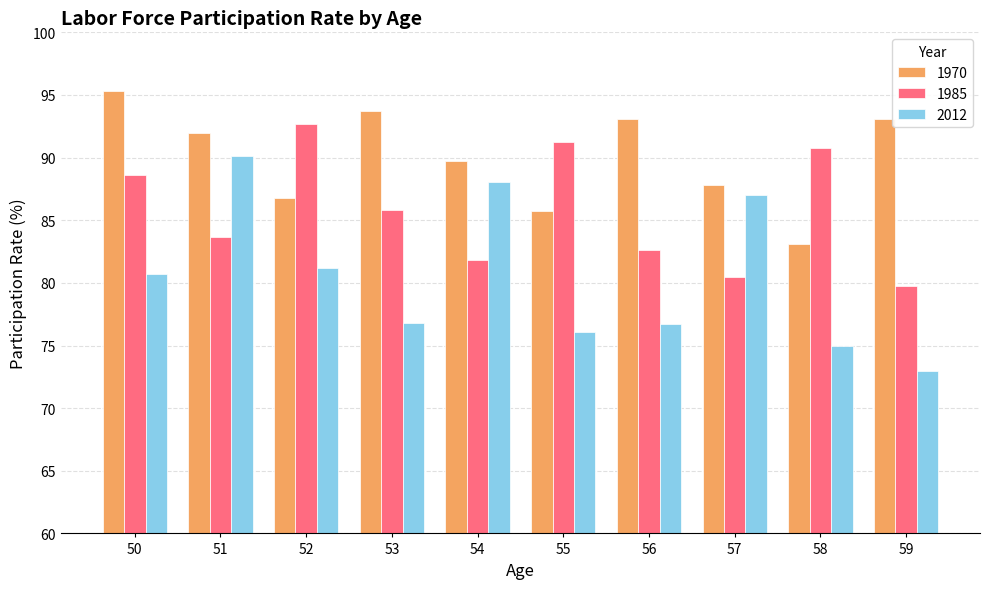

True or false: 2012 has a value of 80.7 at 50.

True